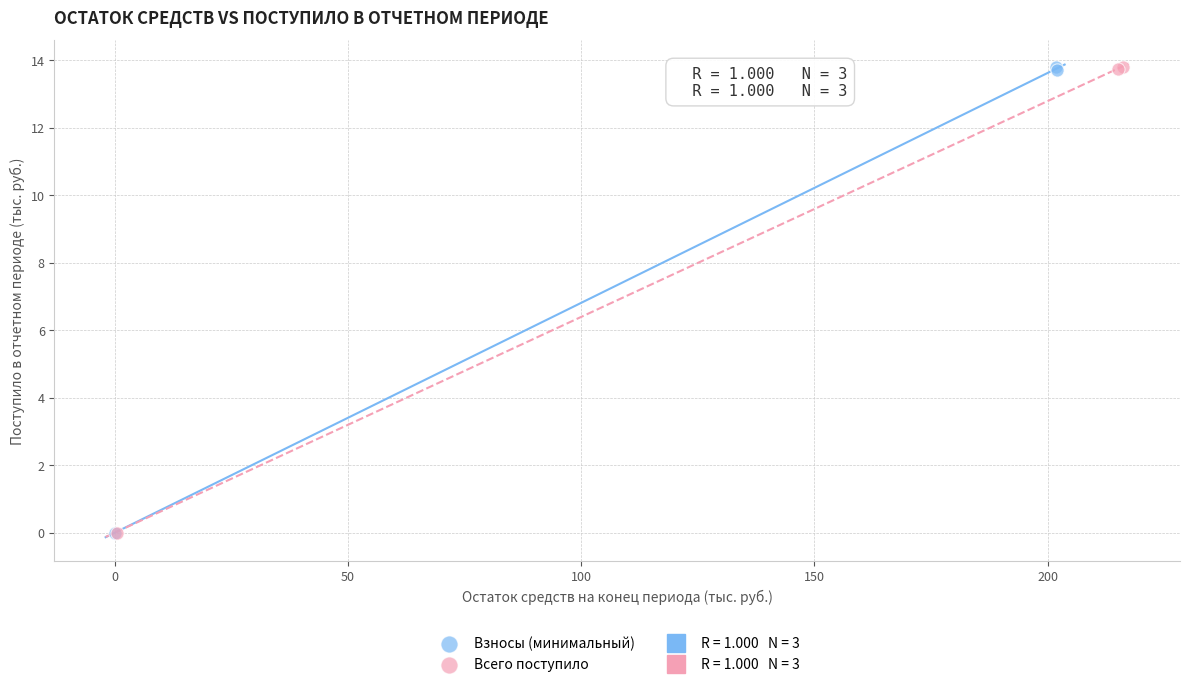

Which series has the largest Y range (max minus min)?

Всего поступило